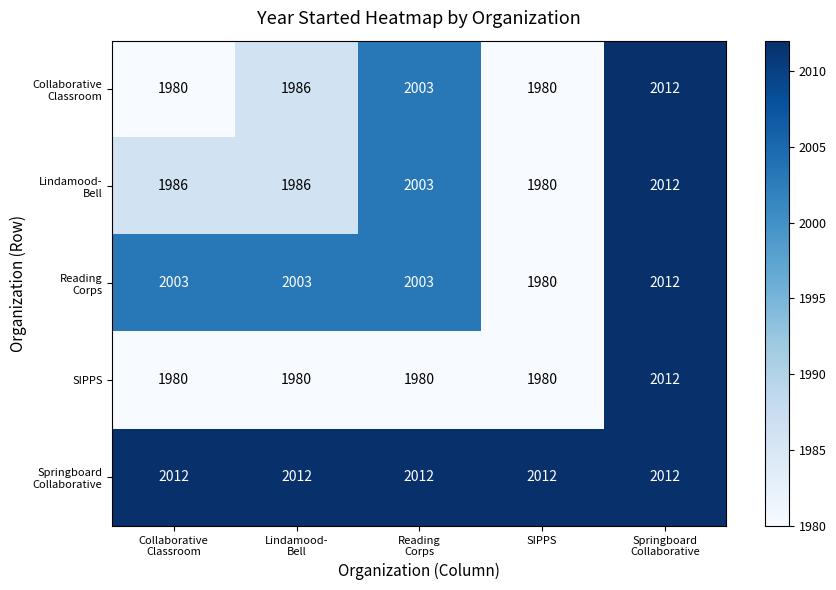

What is the spread (max minus min) of values at SIPPS?

32